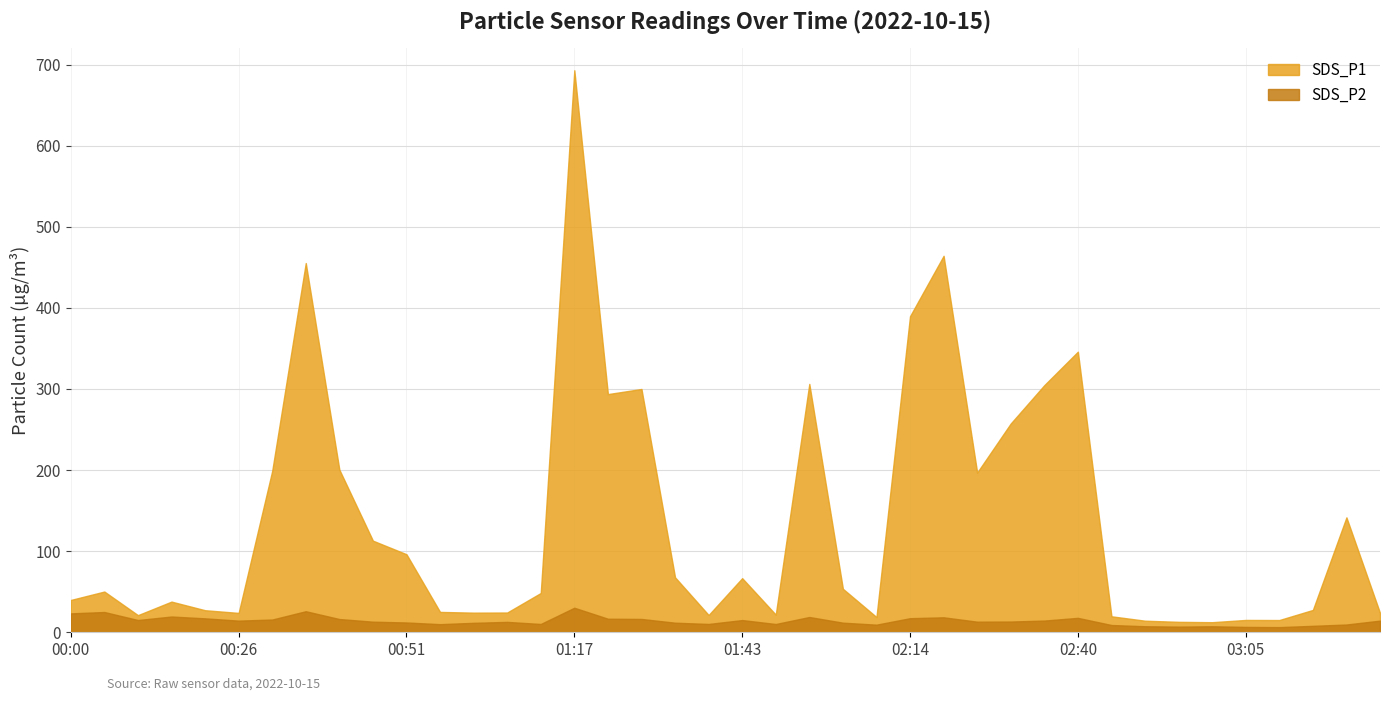

Reading right to left, transcribe all the data shown in this chart.

SDS_P1: 03:26=23.9	03:20=141.7	03:15=27.6	03:10=15.1	03:05=15.2	03:00=12.4	02:55=12.9	02:50=14.3	02:45=19.7	02:40=346.0	02:35=304.7	02:30=257.4	02:25=196.9	02:20=464.2	02:14=389.7	02:09=18.8	02:04=53.6	01:59=306.2	01:54=21.8	01:43=66.7	01:38=21.3	01:33=67.8	01:27=300.0	01:22=293.7	01:17=693.0	01:11=48.5	01:06=24.4	01:01=24.2	00:56=25.1	00:51=96.2	00:46=113.0	00:41=200.6	00:36=455.2	00:31=198.9	00:26=23.9	00:20=27.2	00:15=37.8	00:10=21.1	00:05=50.2	00:00=39.9
SDS_P2: 03:26=14.3	03:20=9.6	03:15=7.9	03:10=6.3	03:05=6.6	03:00=7.4	02:55=7.0	02:50=7.4	02:45=8.9	02:40=17.8	02:35=14.4	02:30=13.2	02:25=13.1	02:20=18.4	02:14=17.4	02:09=9.4	02:04=11.8	01:59=18.8	01:54=10.2	01:43=15.1	01:38=10.2	01:33=11.8	01:27=16.4	01:22=16.7	01:17=30.2	01:11=10.2	01:06=12.8	01:01=11.7	00:56=10.0	00:51=12.1	00:46=13.1	00:41=16.3	00:36=25.9	00:31=15.7	00:26=14.3	00:20=17.2	00:15=19.4	00:10=15.1	00:05=25.0	00:00=23.3